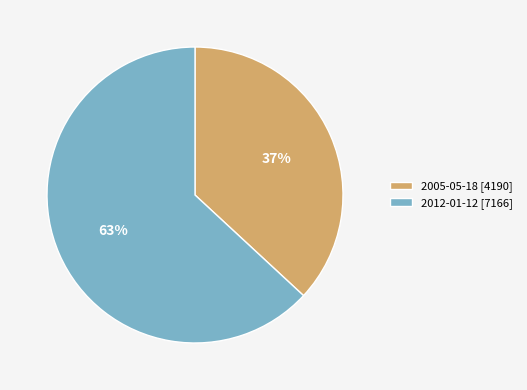

Which slice is the largest?

2012-01-12